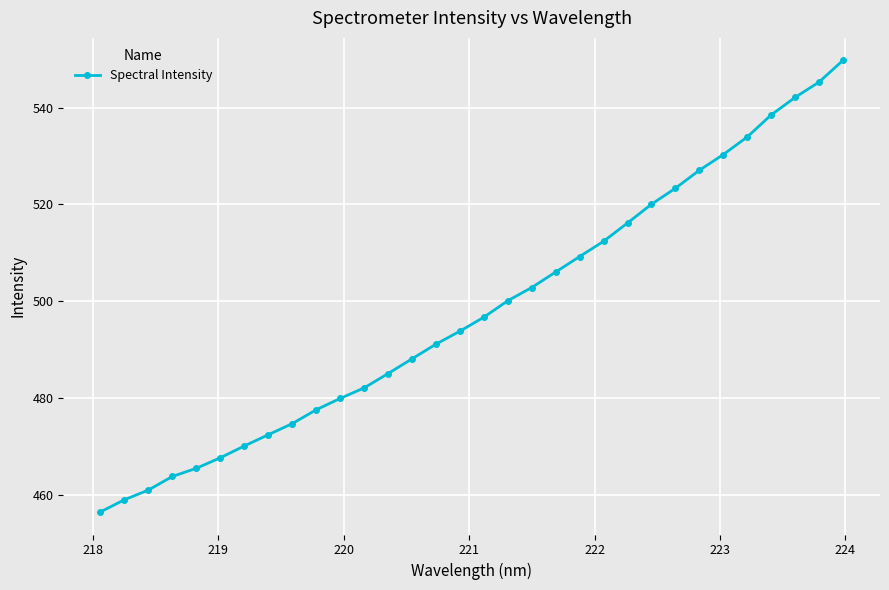

What is the difference between the maximum and second lowest values?

90.7